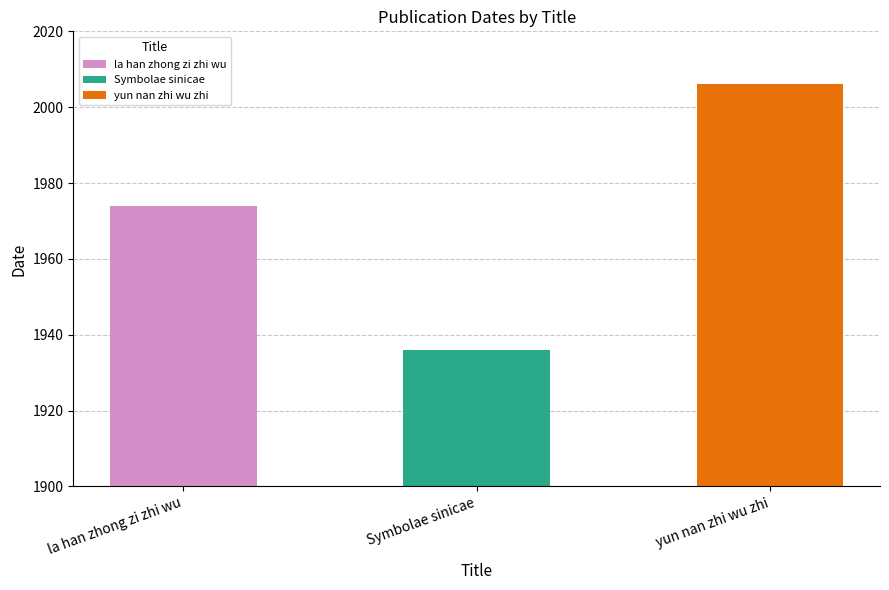

What is the maximum value shown in the chart?

2006